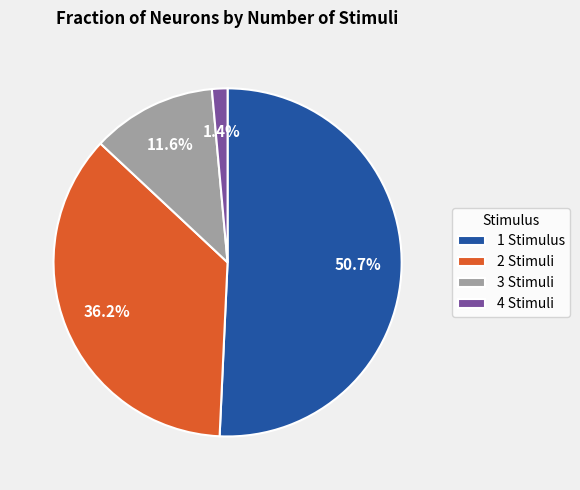

Is there any slice that represents more than half of the pie?

Yes